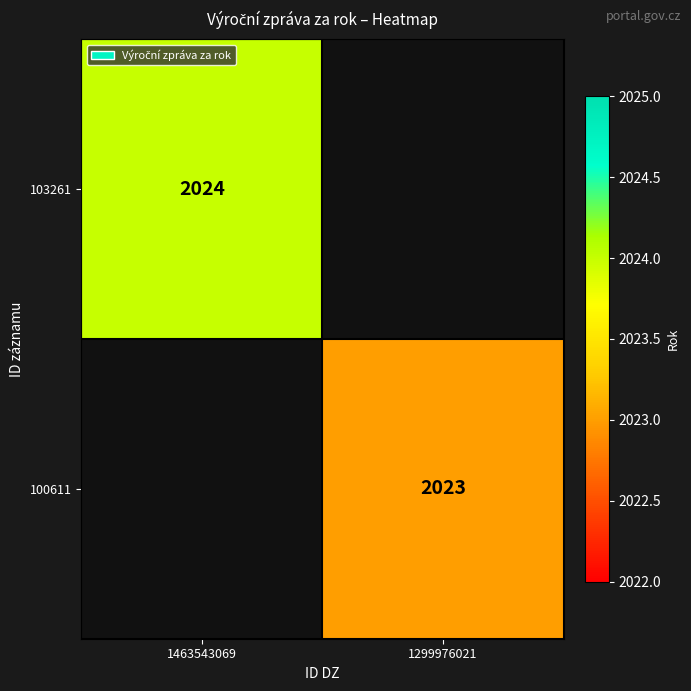

The 100611 series shows 1284 at 1299976021. True or false?

False